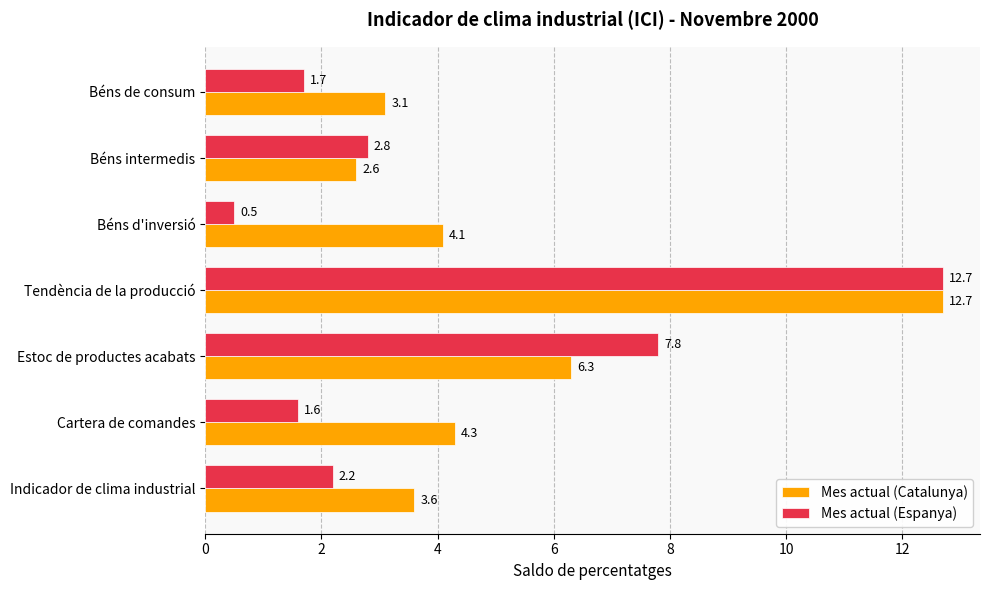

What is the highest value of the Mes actual (Espanya) series?

12.7